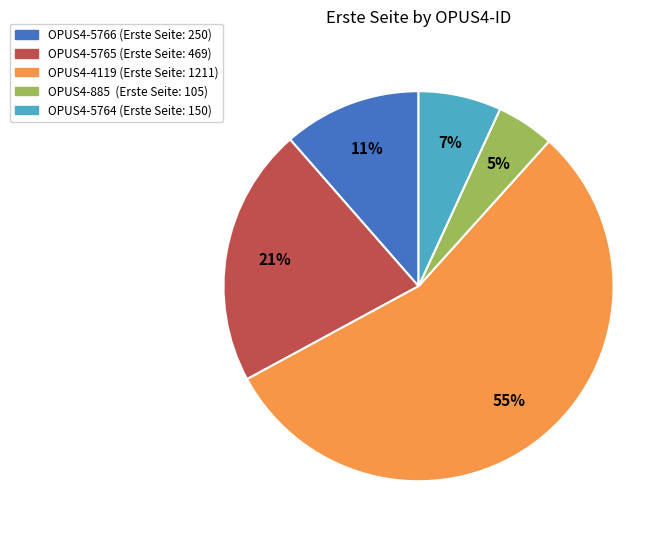

To the nearest percent, what portion does OPUS4-5765 represent?

21%